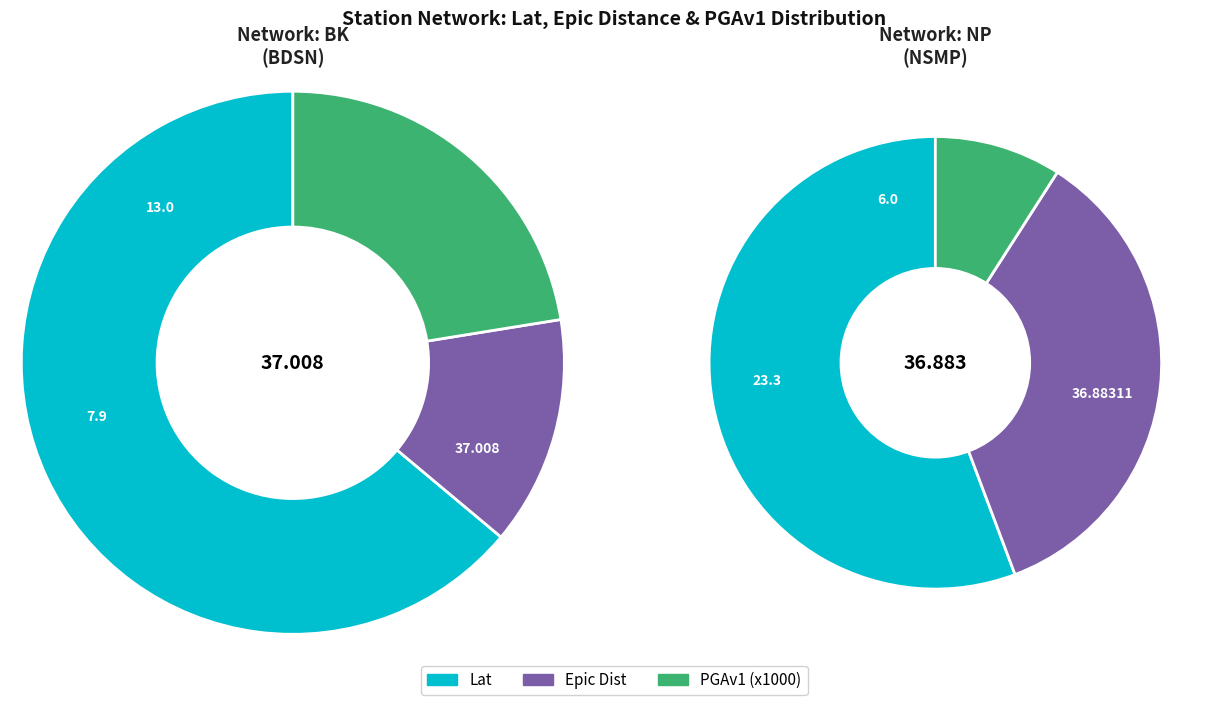

The NP slice represents 46% of the pie. True or false?

False